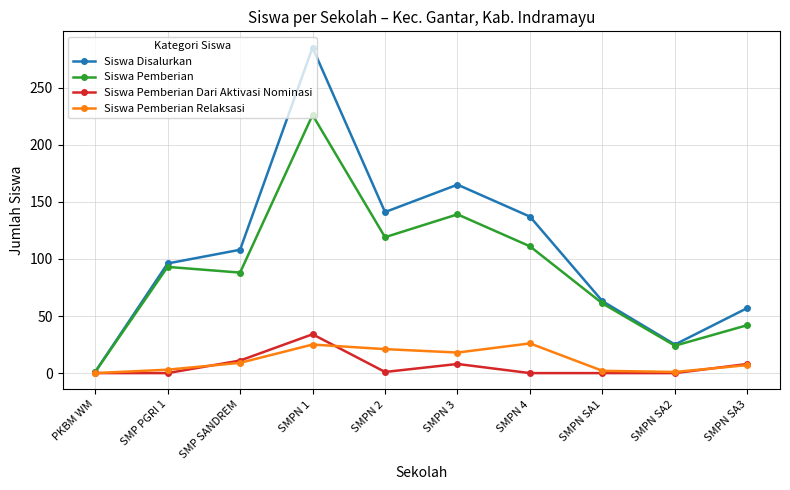

At how many categories does at least one series exceed 252?

1